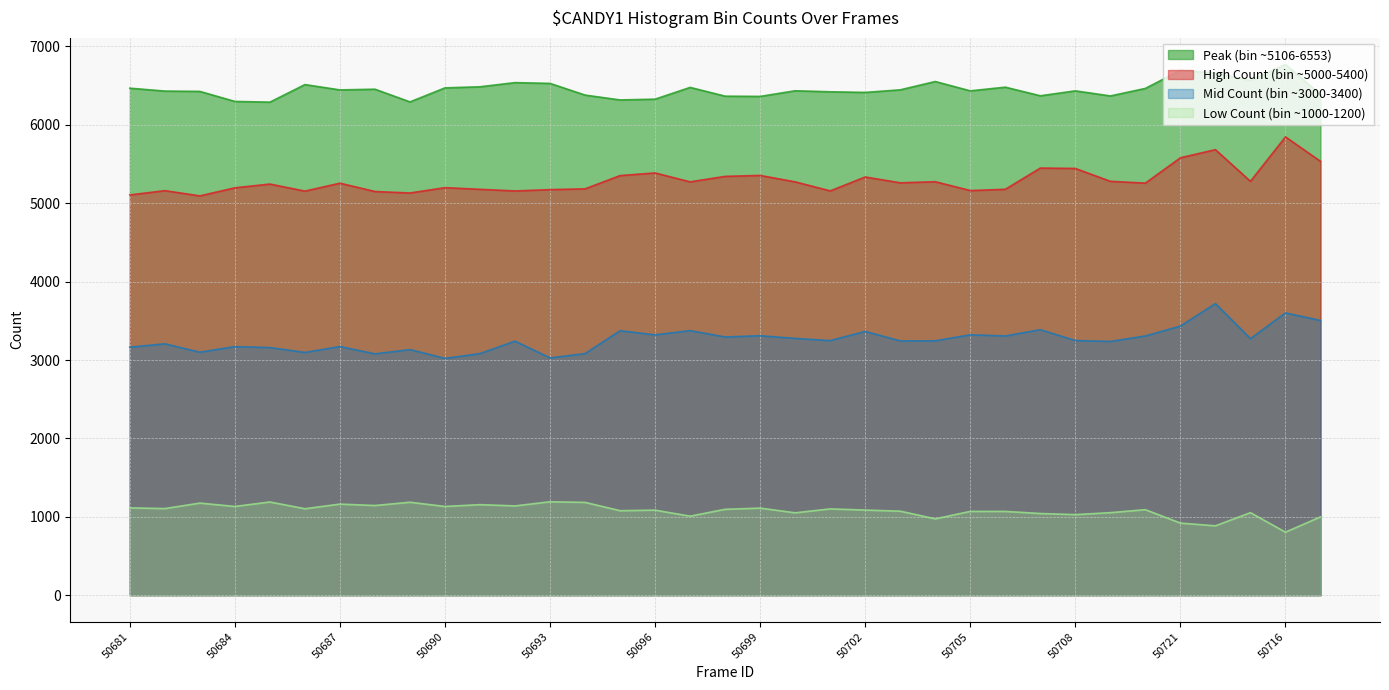

How many data points does each series have?

35